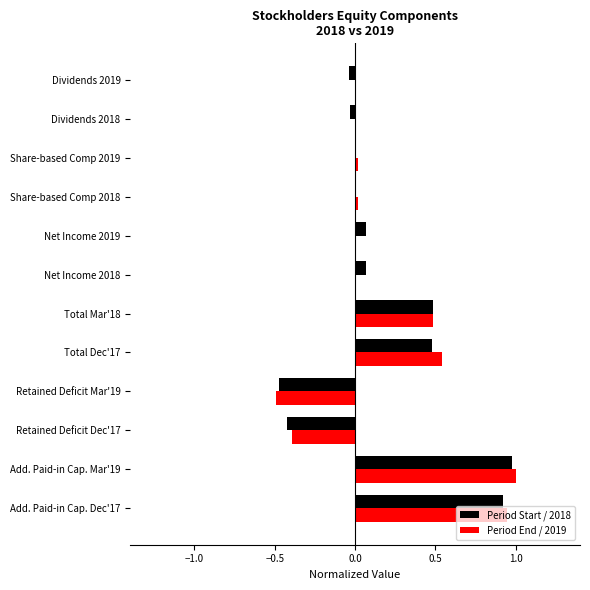

What is the sum of all Period Start / 2018 values?

2.0